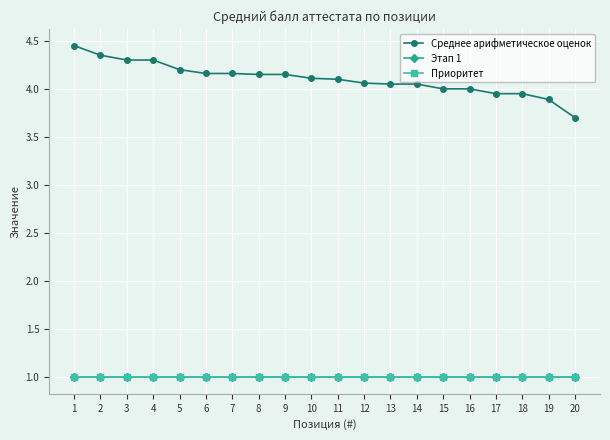

What is the sum of all Среднее арифметическое оценок values?

82.1